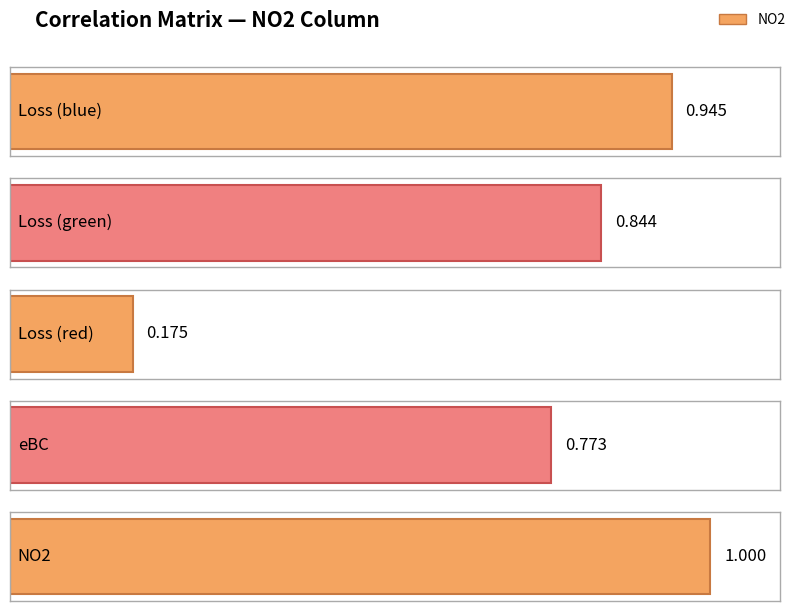

What is the change in value from Loss (green) to eBC?

-0.1